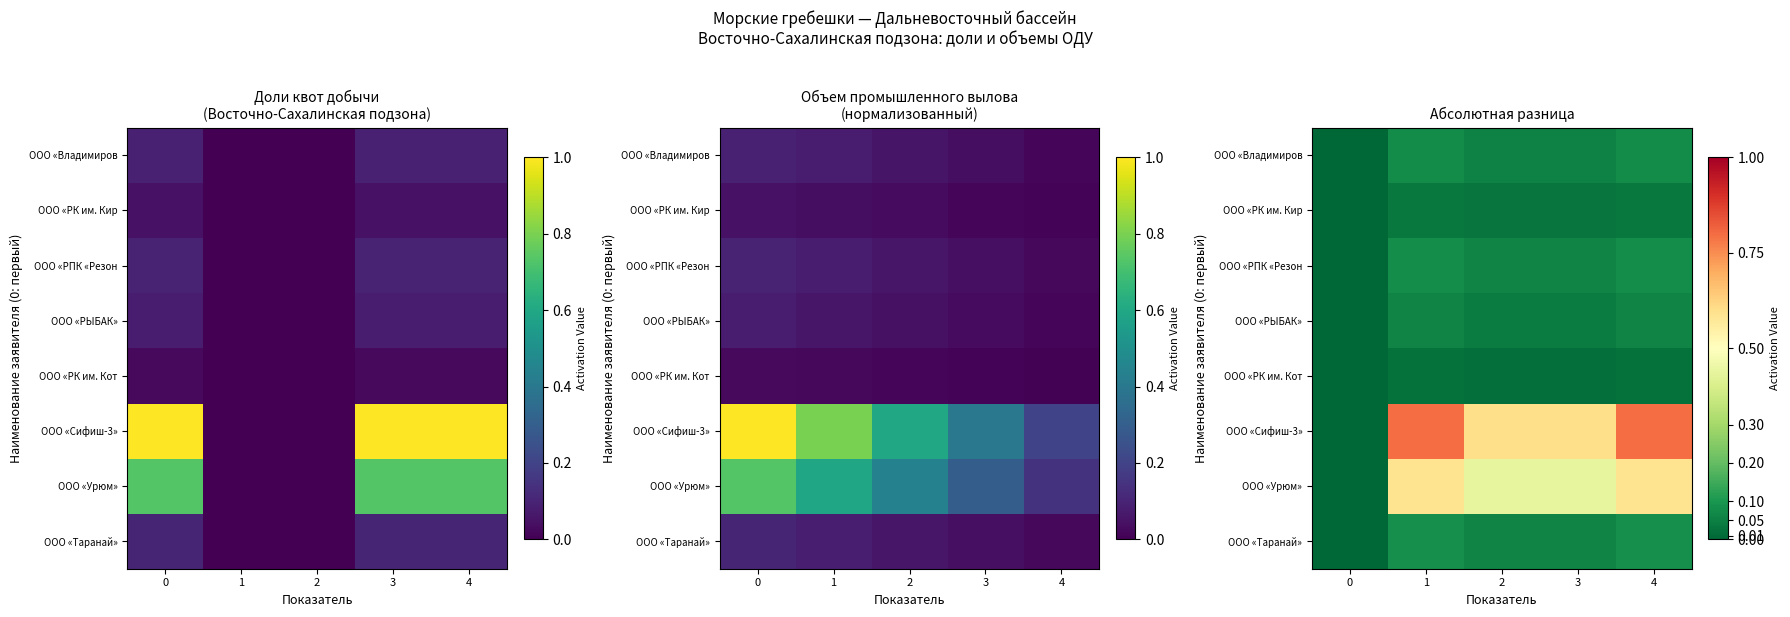

What is the difference between the highest and lowest values at 1?

0.8